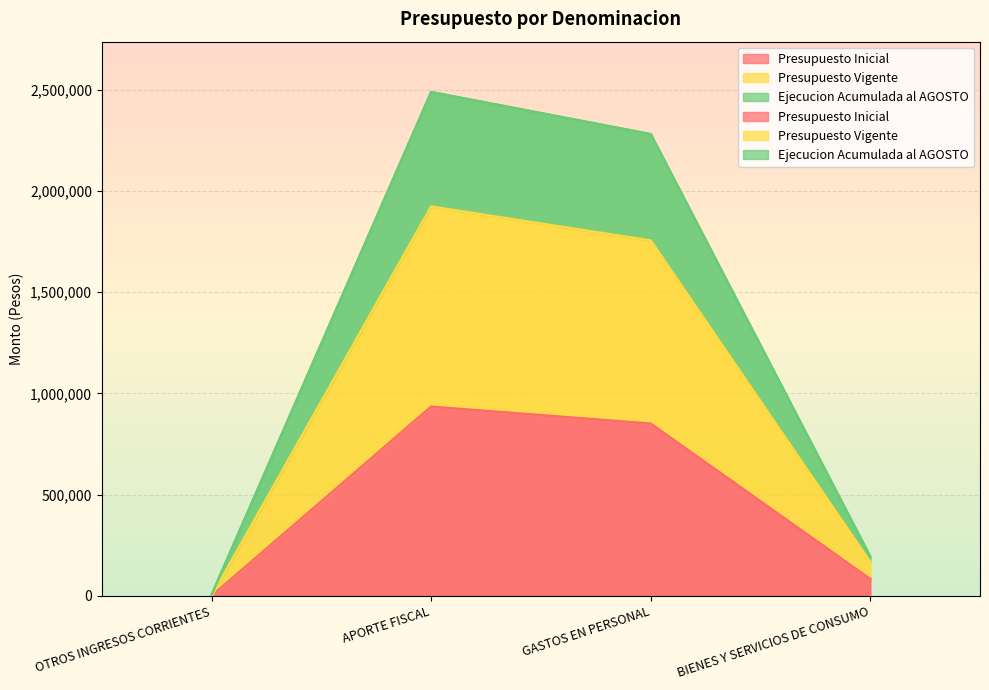

True or false: Ejecucion Acumulada al AGOSTO has a value of 1384335 at GASTOS EN PERSONAL.

False